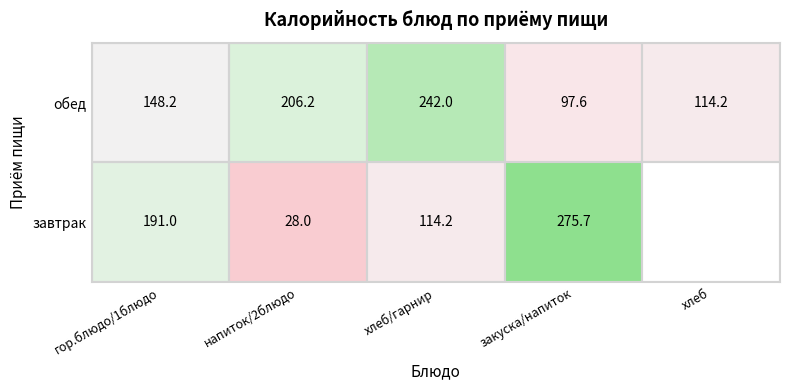

What is the spread (max minus min) of values at напиток/2блюдо?

178.2